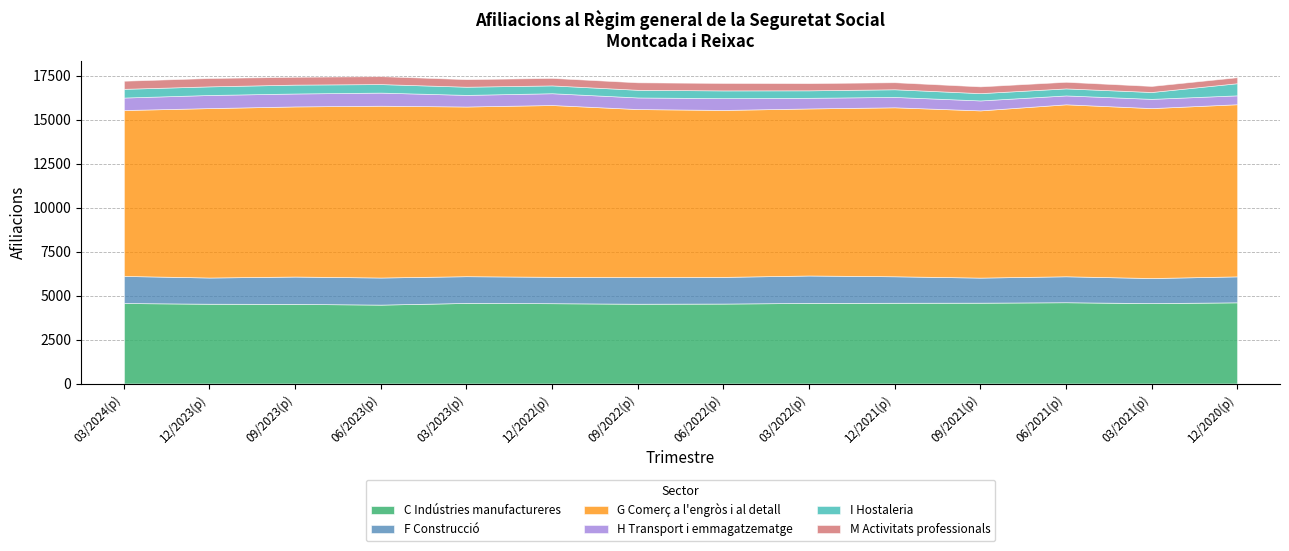

What is the value of the C Indústries manufactureres point at the 10th from the left?

4590